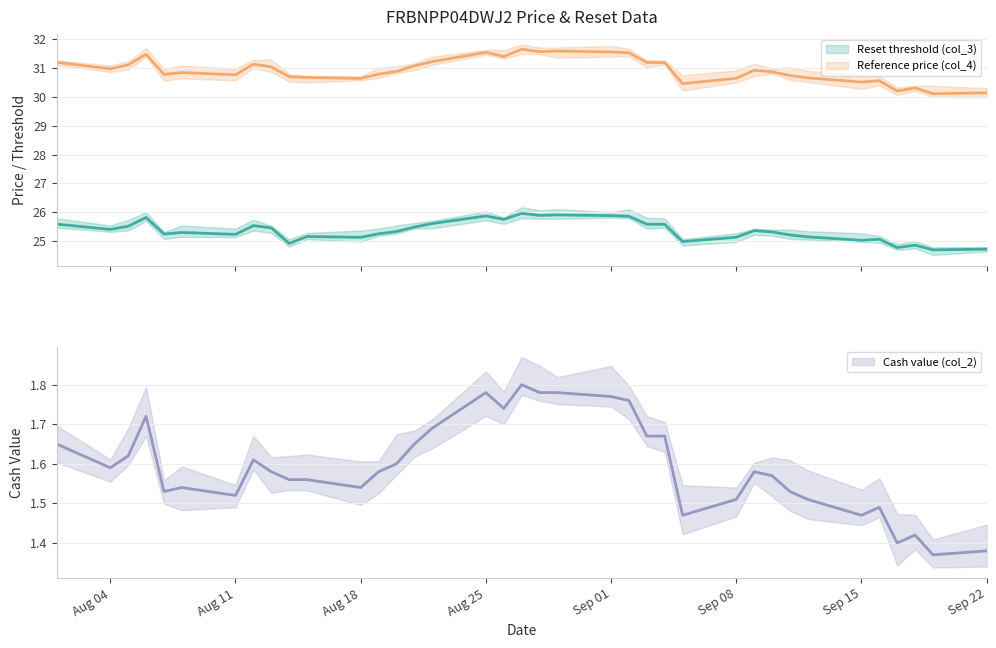

At how many categories does at least one series exceed 13?

37